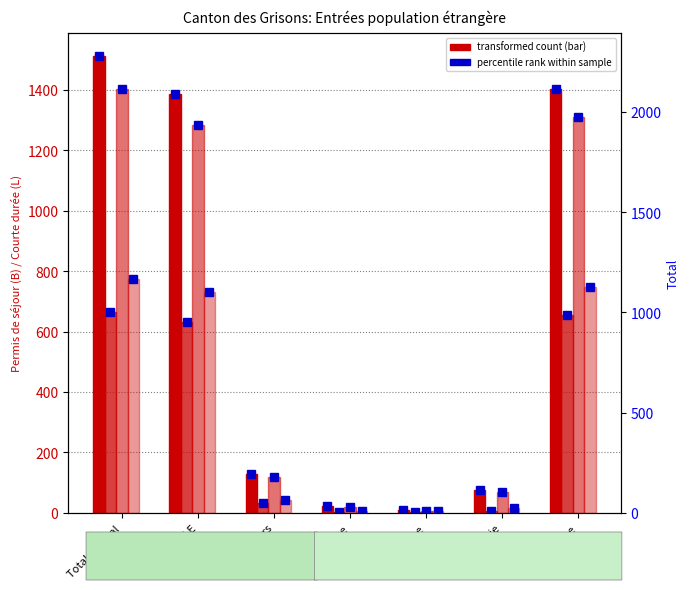

Reading right to left, transcribe all the data shown in this chart.

Permis de séjour (B) Total: 1404	76	10	24	128	1386	1514
Permis courte durée (L) Total: 654	7	1	2	33	631	664
Hommes: 1310	68	6	19	118	1285	1403
Femmes: 748	15	5	7	43	732	775